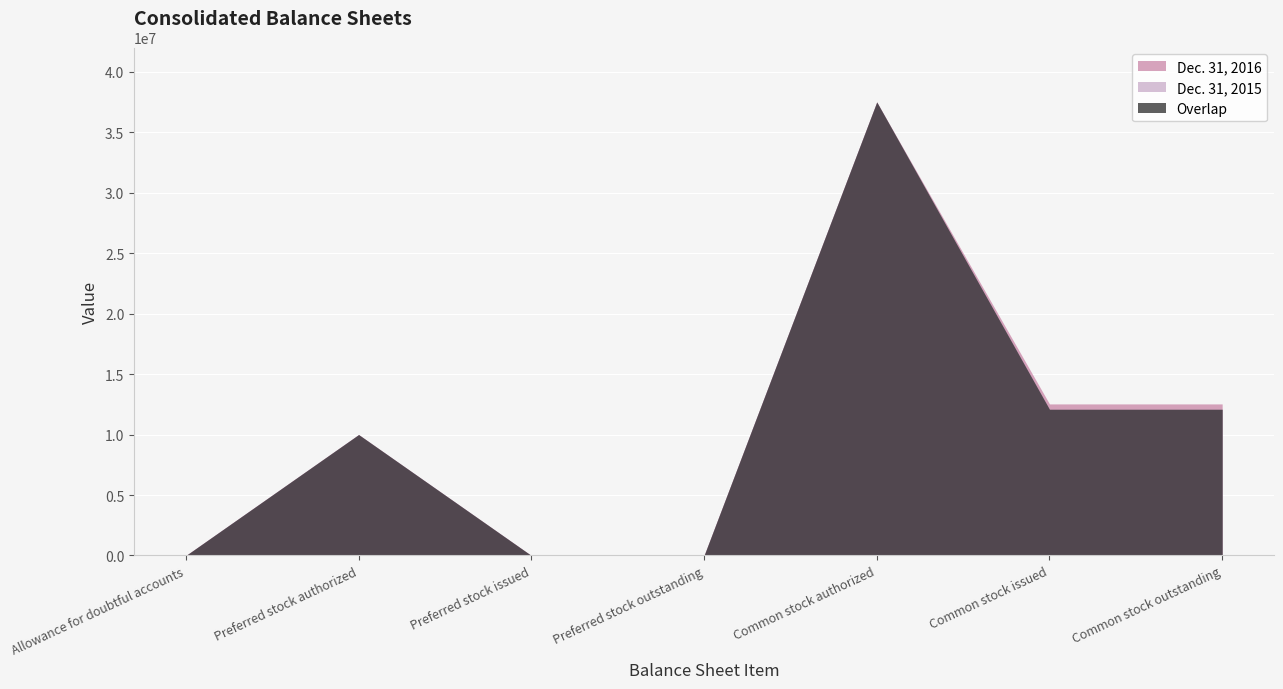

How many values in Dec. 31, 2016 are above zero?

5